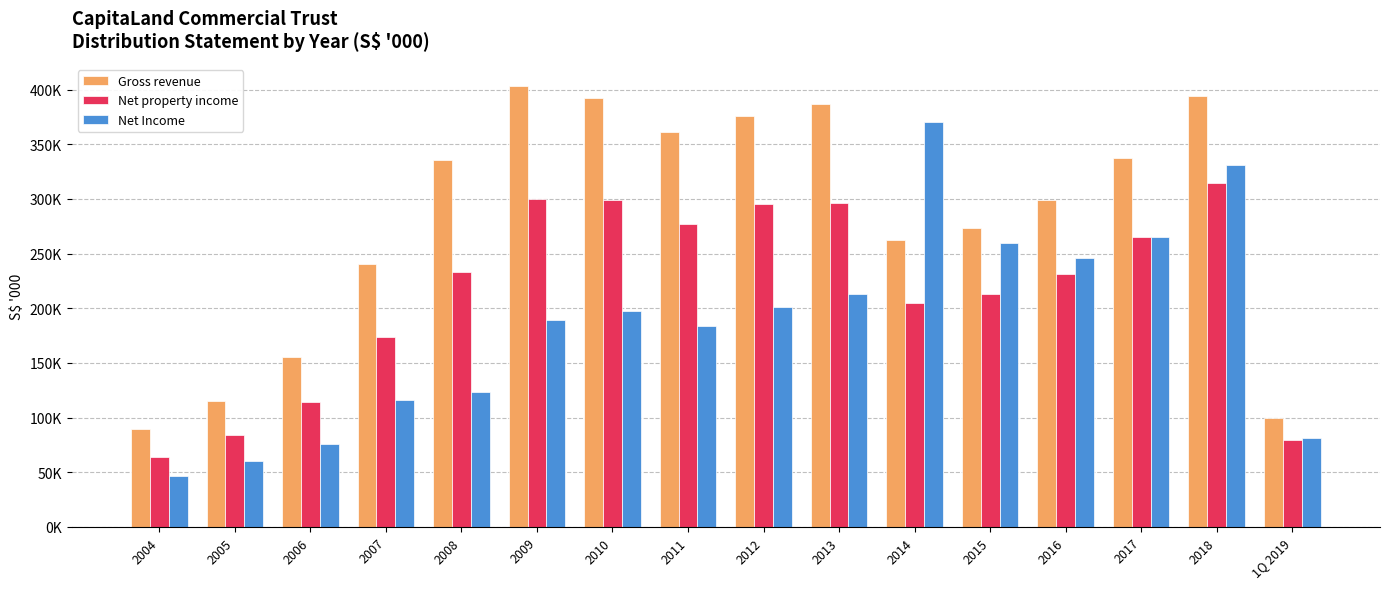

Reading left to right, list all the values displayed in this chart.

Gross revenue: 90022	115131	155722	240078	335285	403323	391911	361242	375806	386936	262608	273219	298577	337457	393968	99762
Net property income: 63854	84252	114668	173996	233471	300211	298983	277315	295524	296536	205249	212752	231277	265468	314610	79802
Net Income: 46731	60663	75945	115868	123223	189236	197239	183388	200886	212718	370153	259880	246153	264861	331347	81438